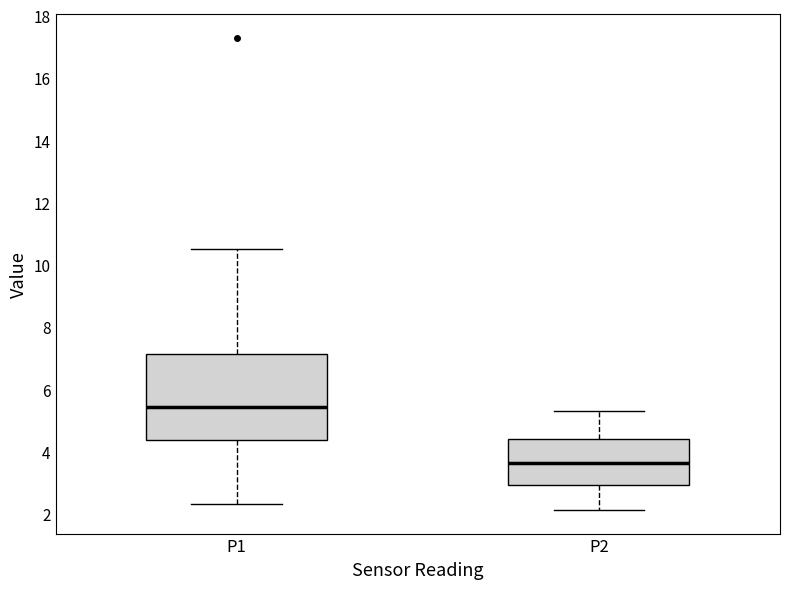

Which box's median line is the highest?

P1